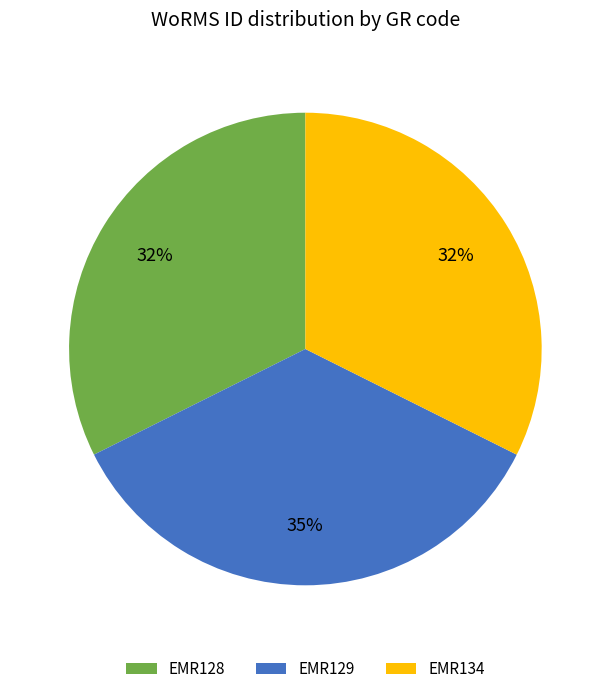

Combined, do EMR128 and EMR134 account for over 50%?

Yes